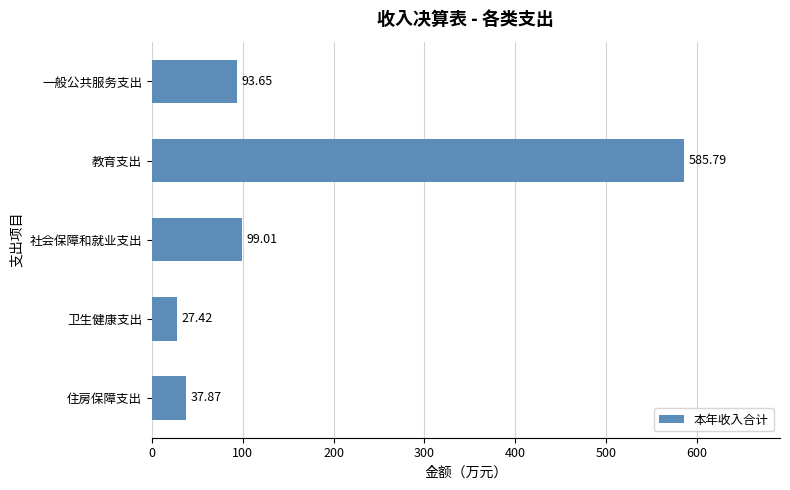

What is the sum of the values at 社会保障和就业支出 and 卫生健康支出?

126.4